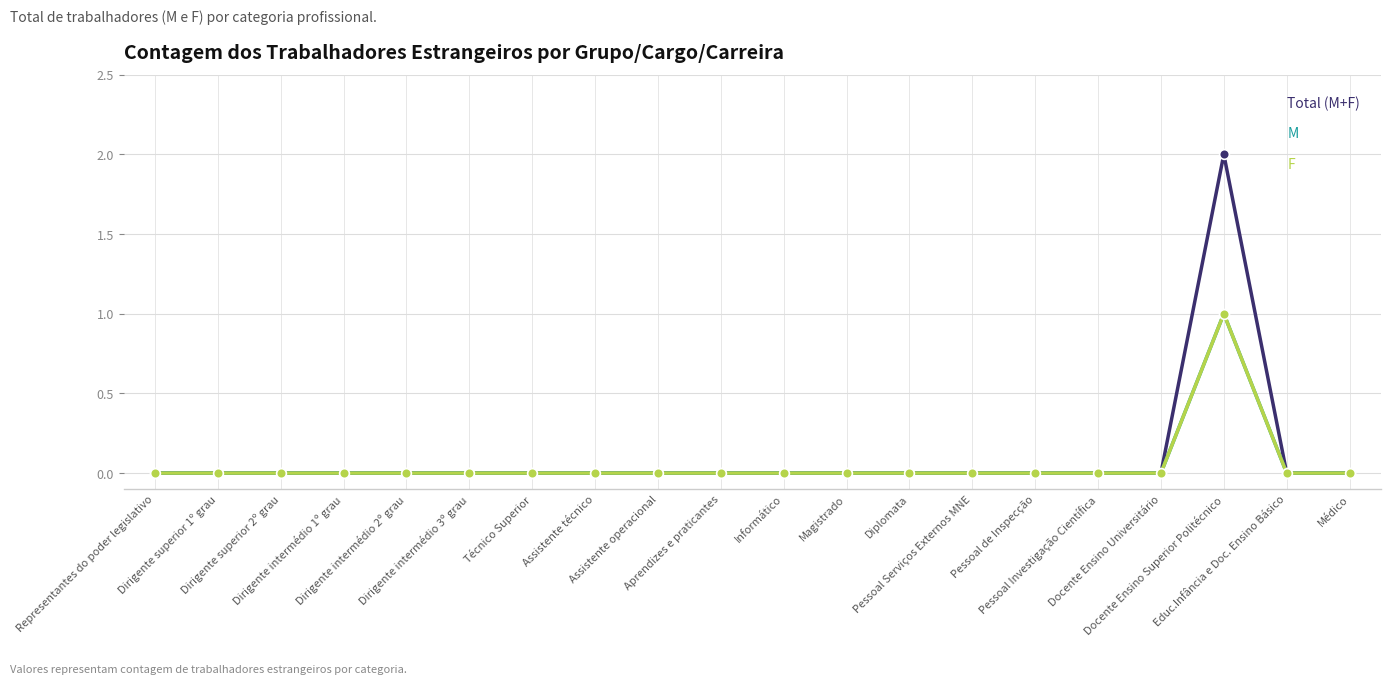

Is this an area chart (filled region under the line)?

No